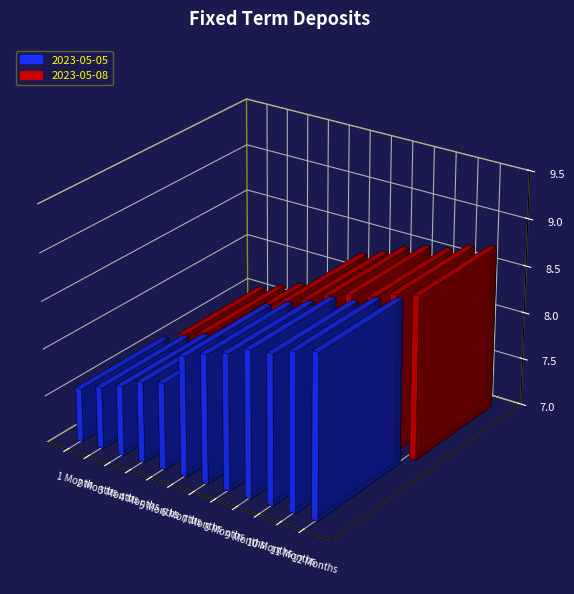

How many bars are there in each group?

2